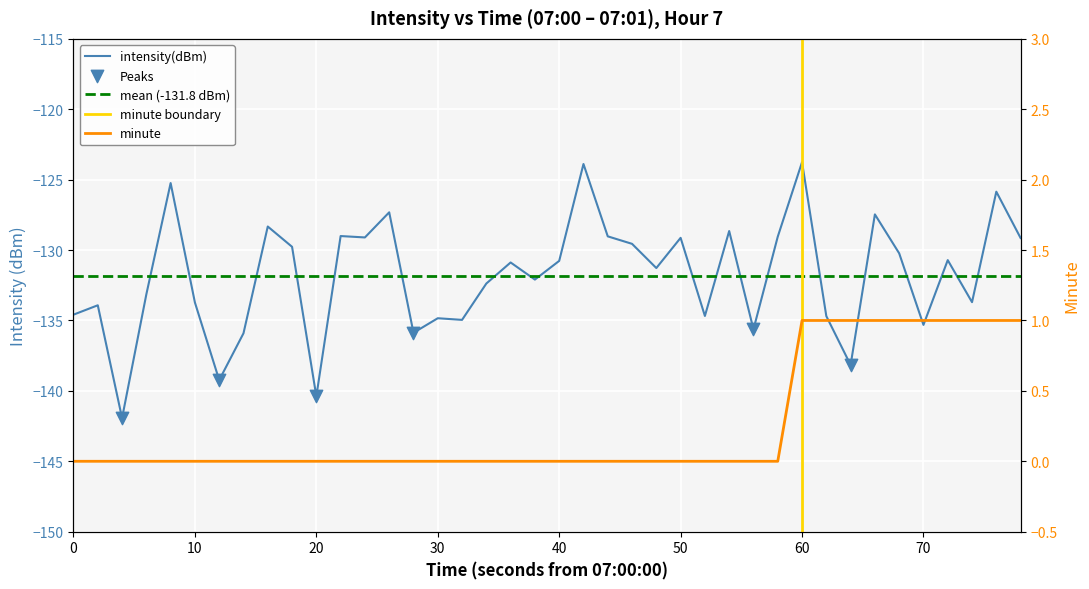

At how many categories does at least one series exceed -1?

40